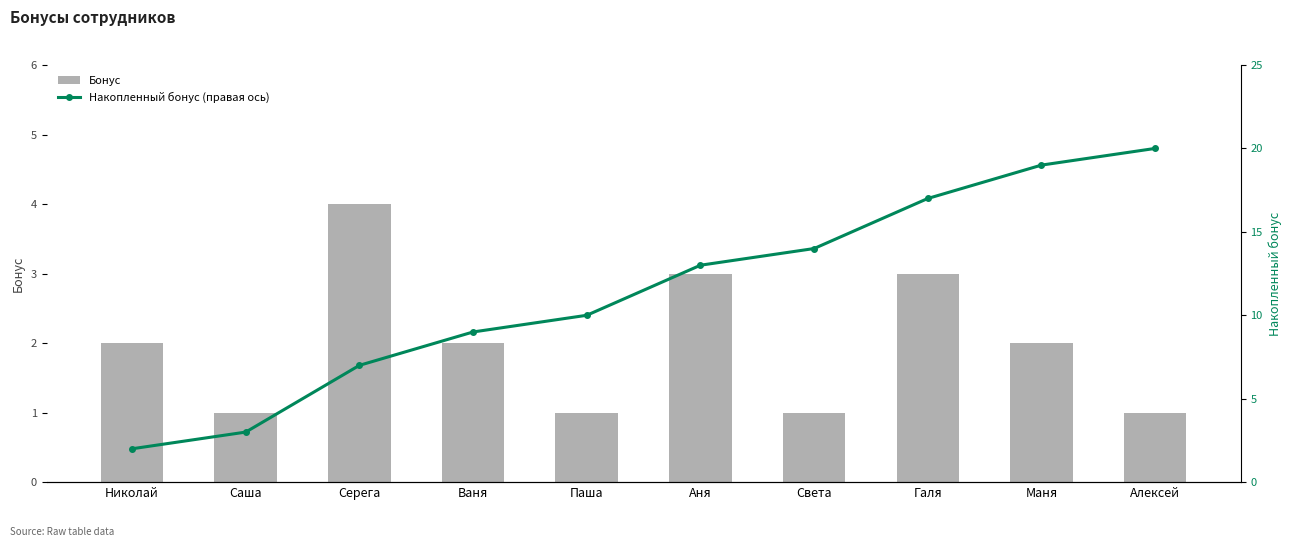

Reading left to right, list all the values displayed in this chart.

Бонус: 2	1	4	2	1	3	1	3	2	1
Накопленный бонус (правая ось): 2	3	7	9	10	13	14	17	19	20